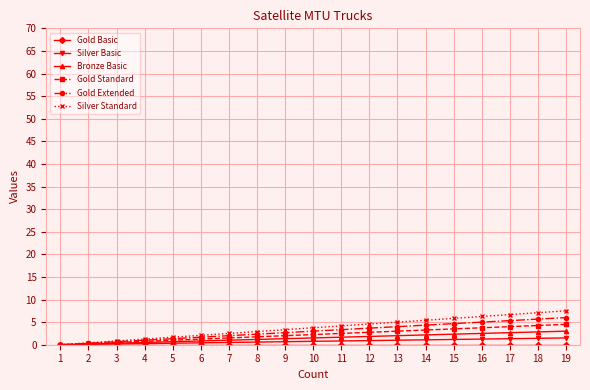

What is the difference between the highest and lowest values at 14?

5.4